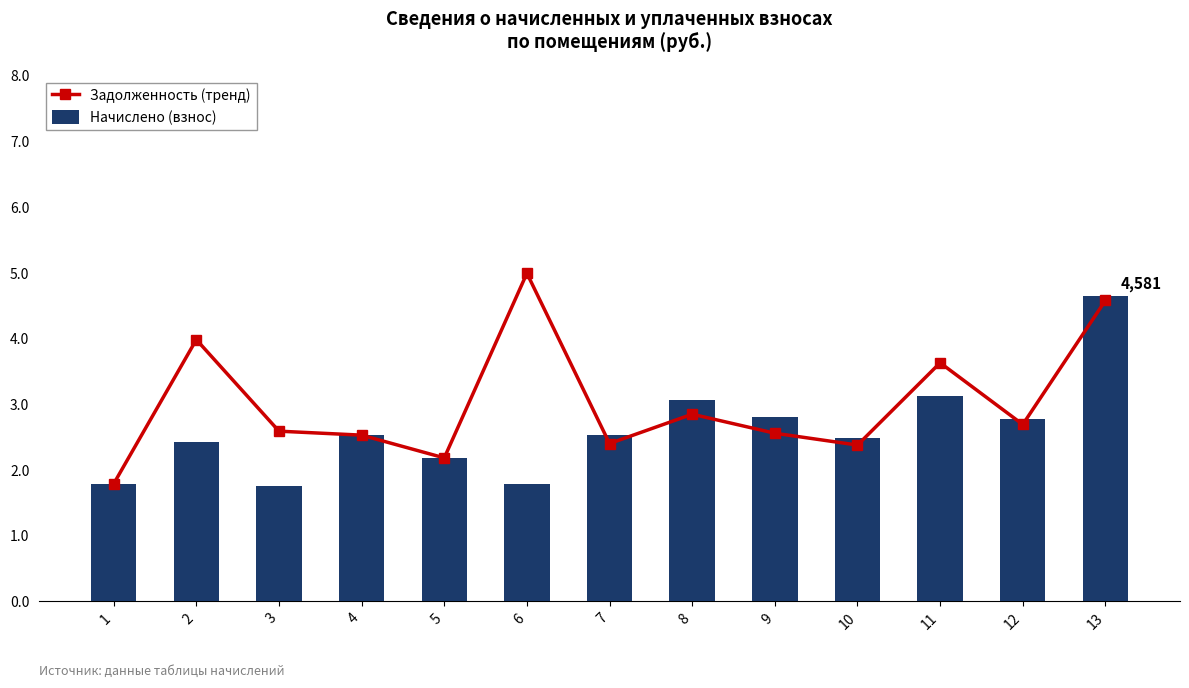

Between 3 and 9, which series saw the biggest shift?

Начислено (взнос)